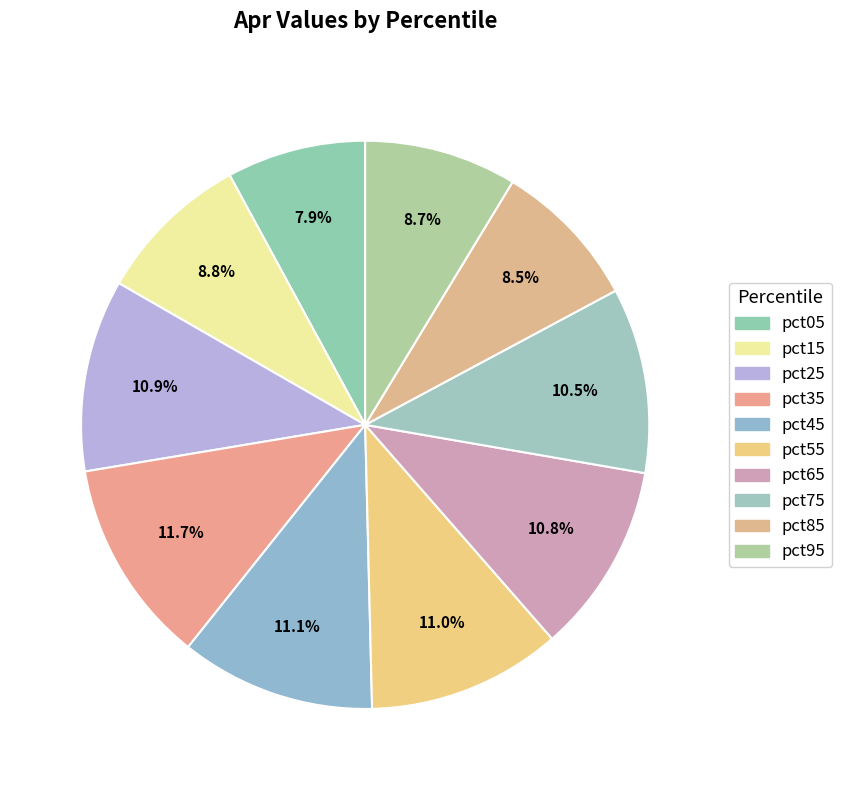

Is there a majority slice in this chart?

No